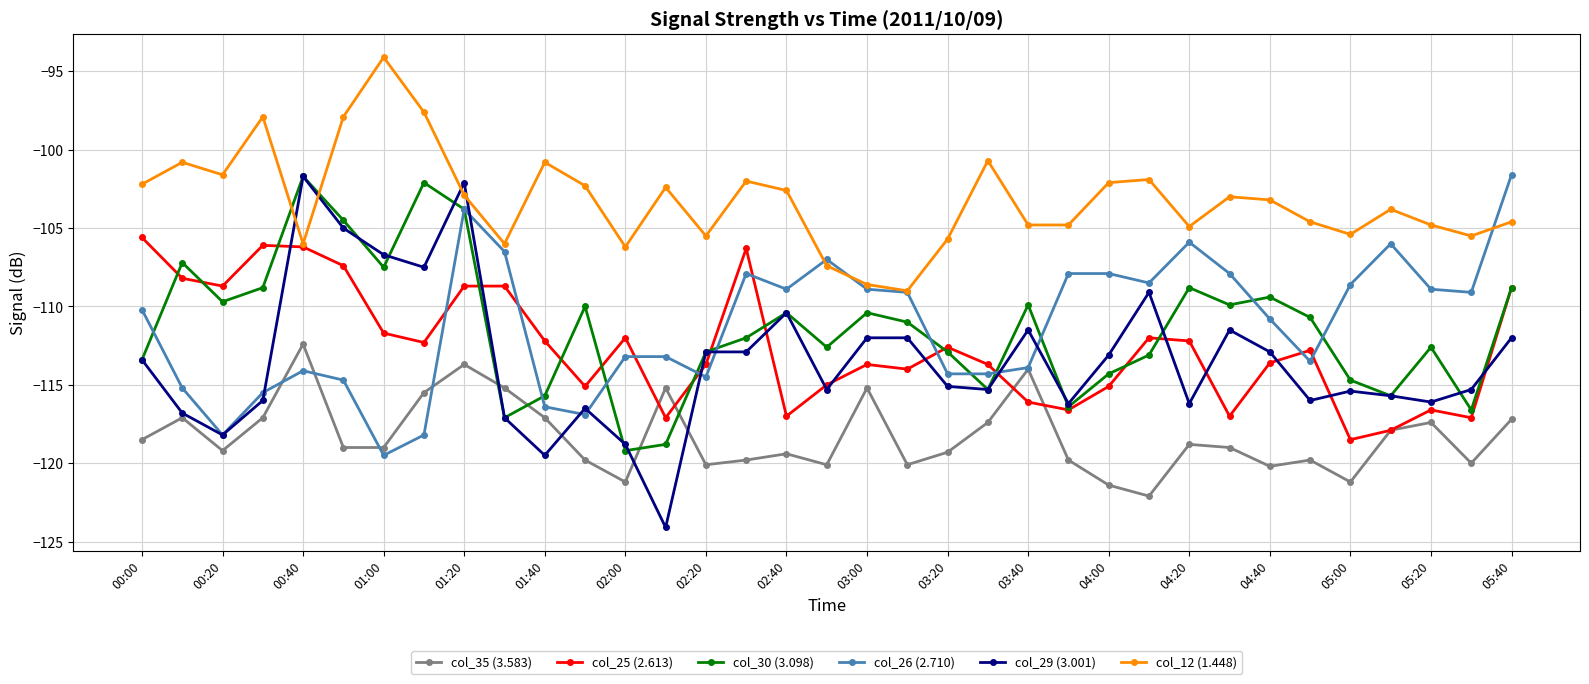

Which series has the largest total across all categories?

col_12 (1.448)